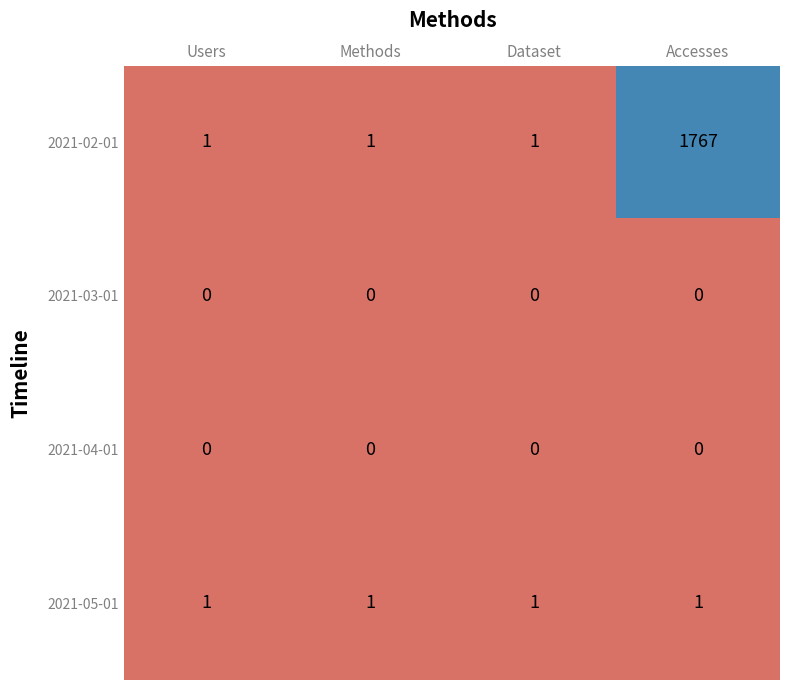

What is the difference between the highest and lowest values at Methods?

1